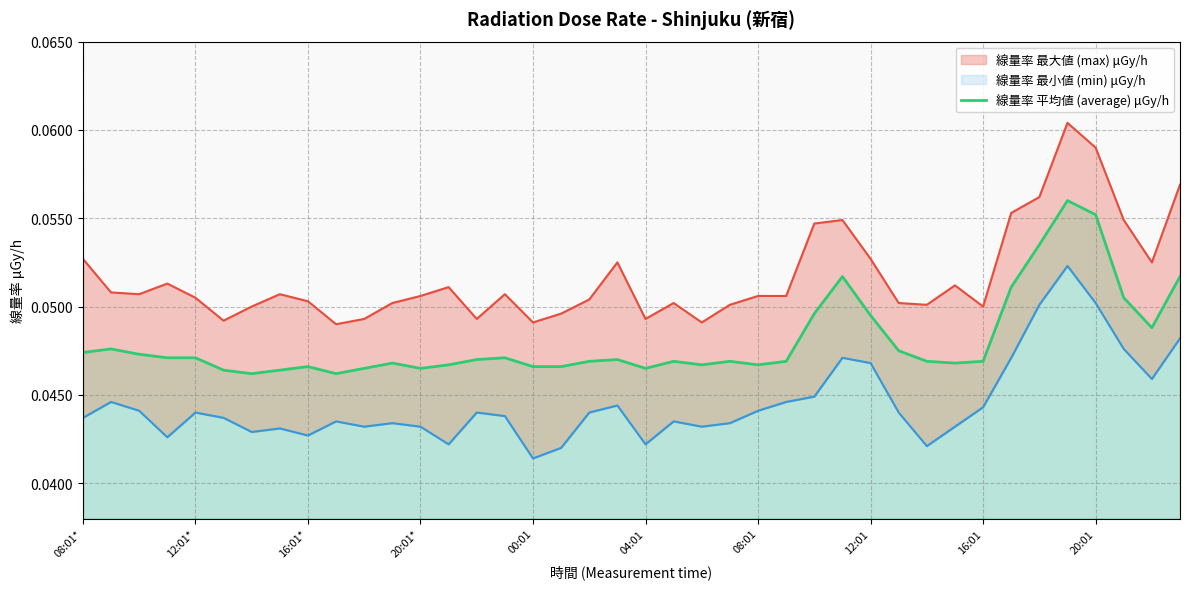

Reading left to right, extract all data points from this chart.

0.0	0.0	0.0	0.0	0.0	0.0	0.0	0.0	0.0	0.0	0.0	0.0	0.0	0.0	0.0	0.0	0.0	0.0	0.0	0.0	0.0	0.0	0.0	0.0	0.0	0.0	0.0	0.1	0.0	0.0	0.0	0.0	0.0	0.1	0.1	0.1	0.1	0.1	0.0	0.1